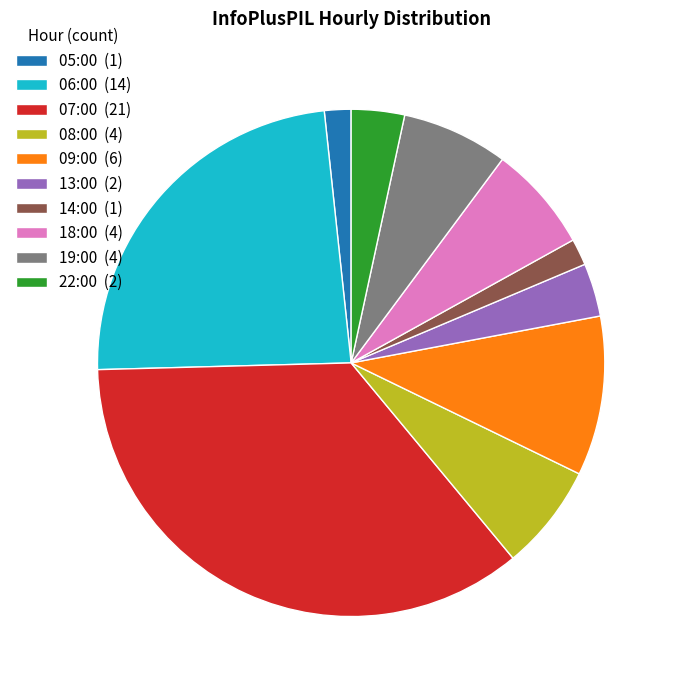

What is the ratio of the value at 08:00 (4) to the value at 09:00 (6)?

0.7